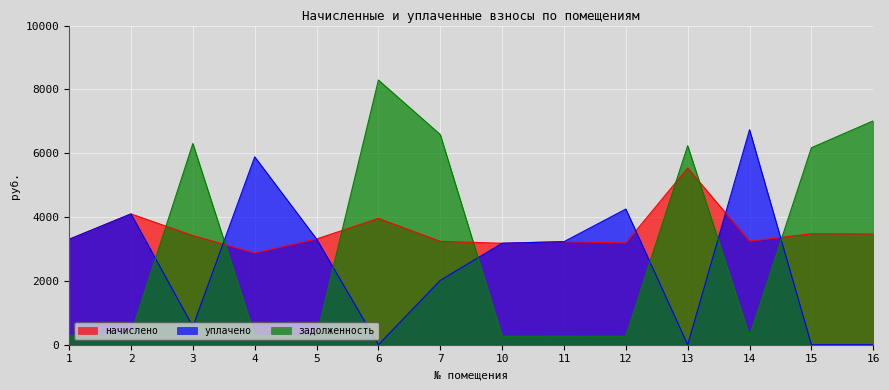

Rank the series by their average value, from lowest to highest.

уплачено, задолженность, начислено